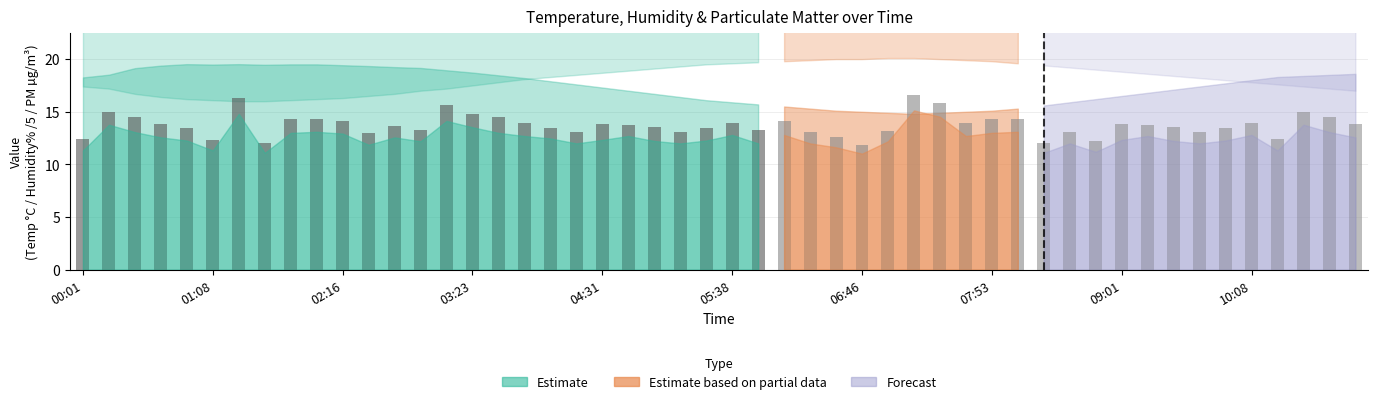

What value does the data have at 12?

13.7